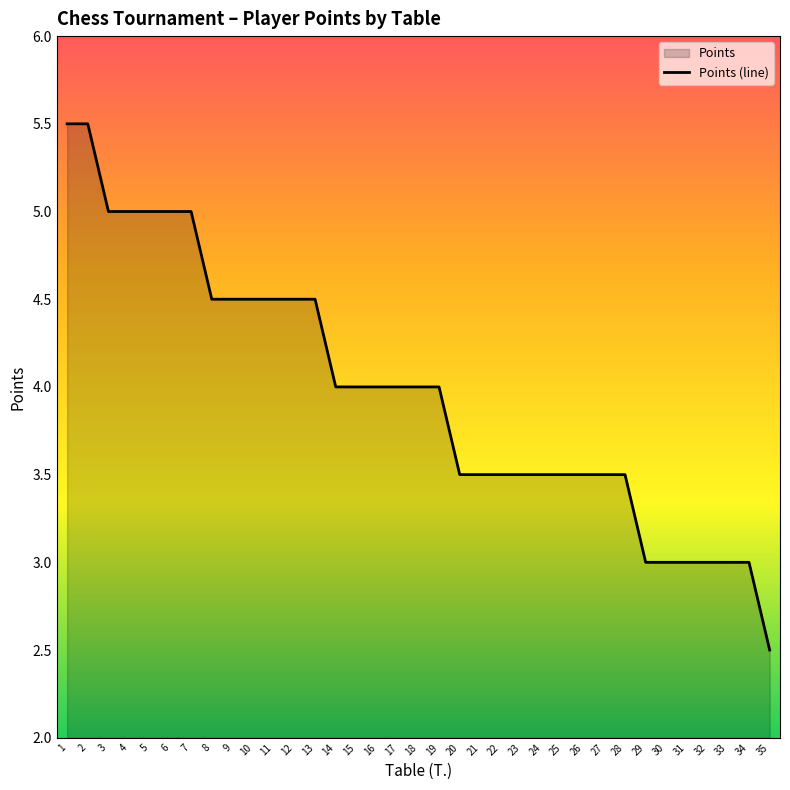

How many values exceed 4?

13